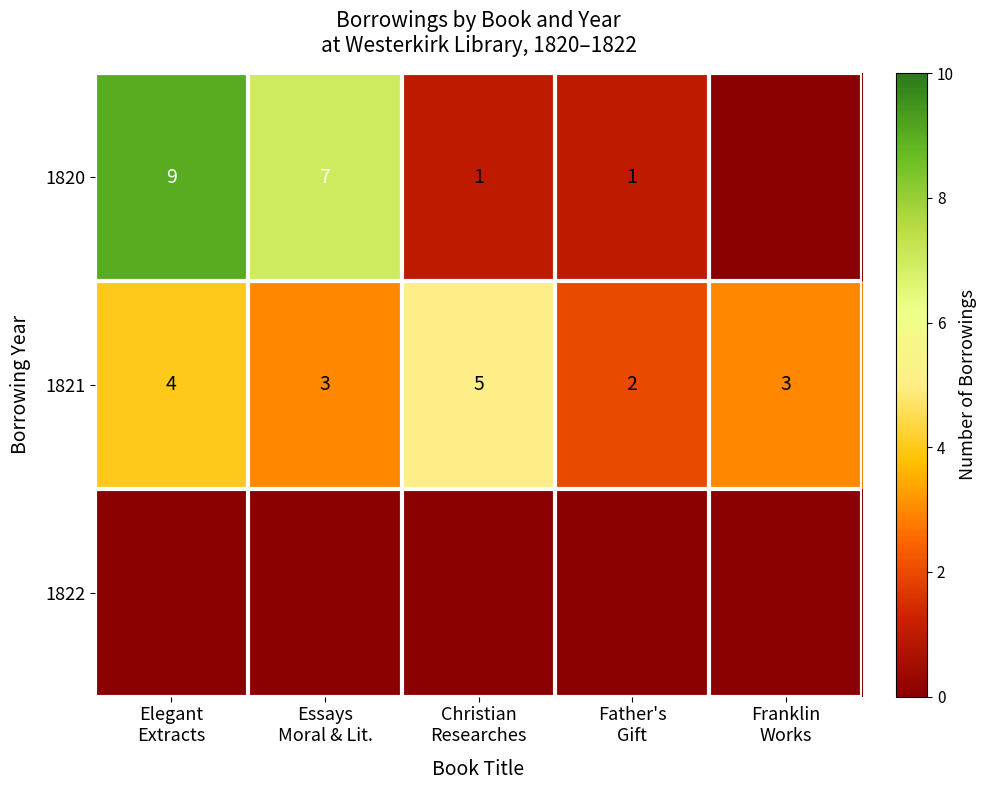

How many 1821 values are between 3 and 4?

3